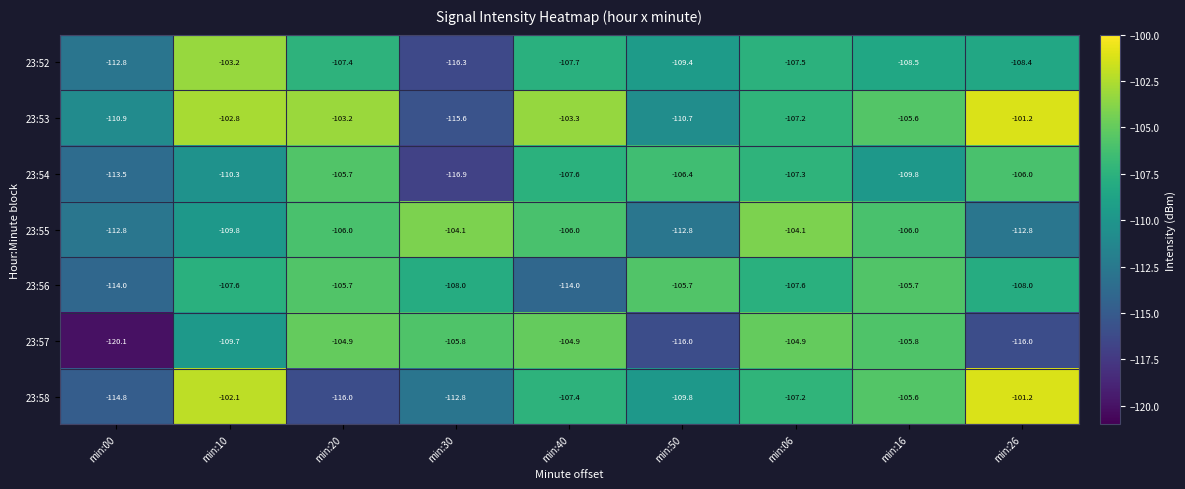

What is the average value of the 23:58 series?

-108.5